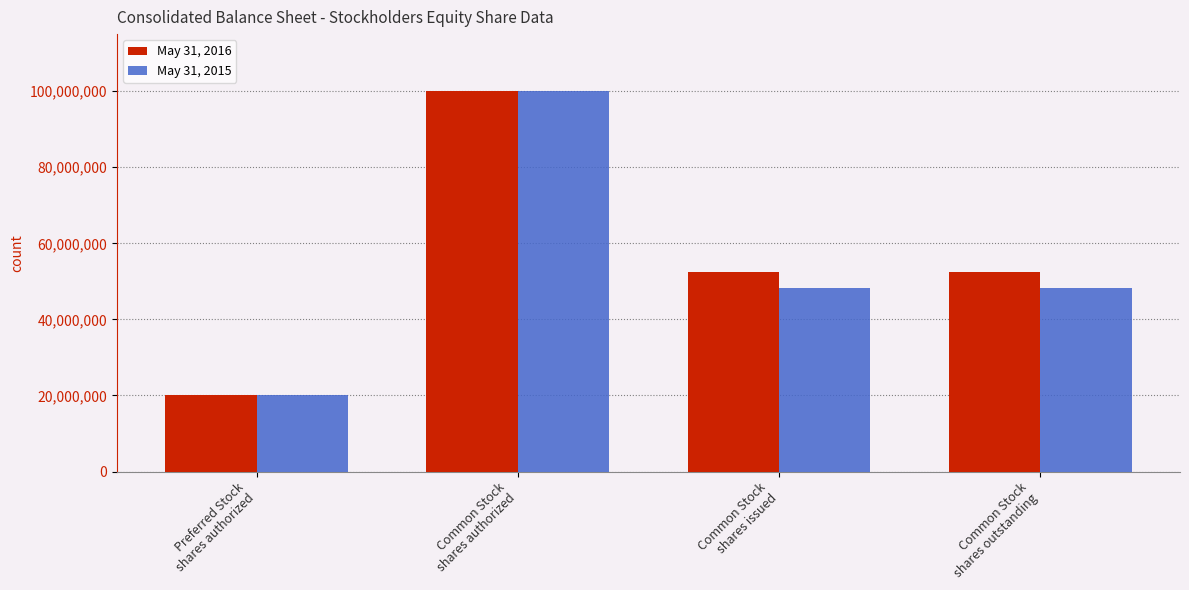

At which category is the sum across all series the highest?

Common Stock
shares authorized